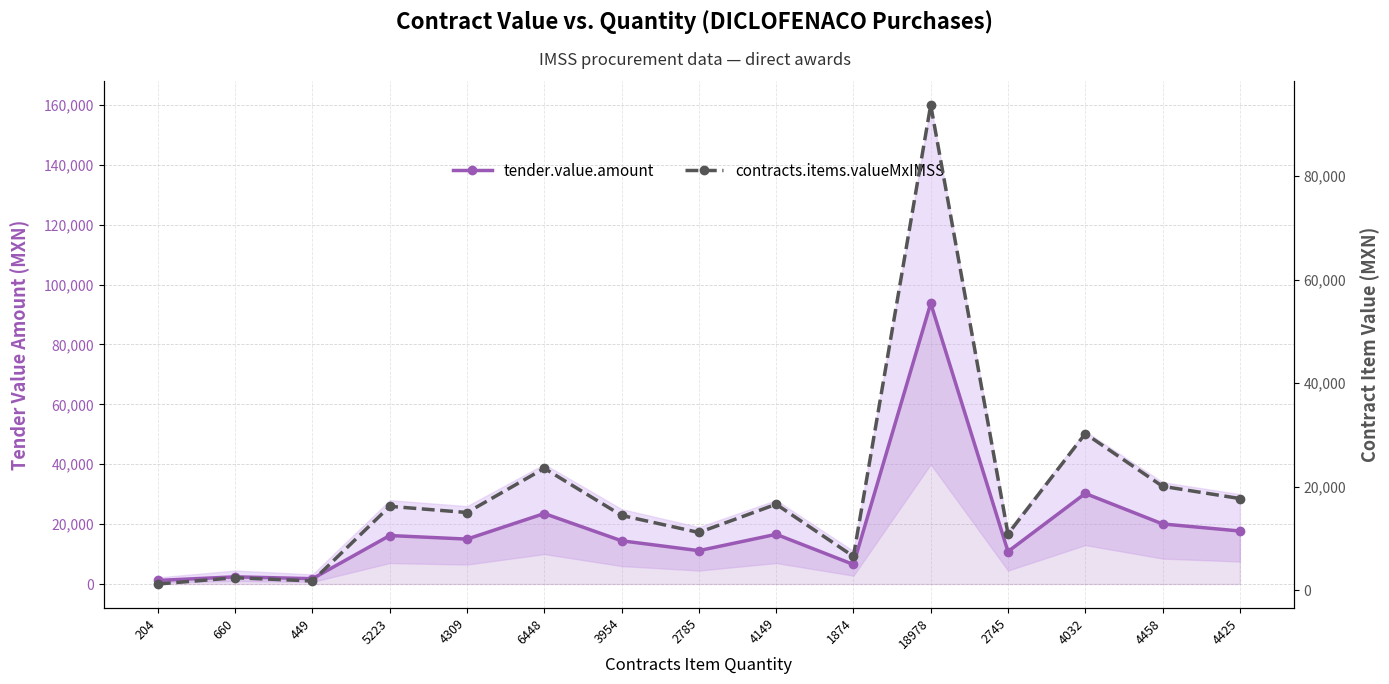

What are all the series names shown in the legend?

tender.value.amount, contracts.items.valueMxIMSS